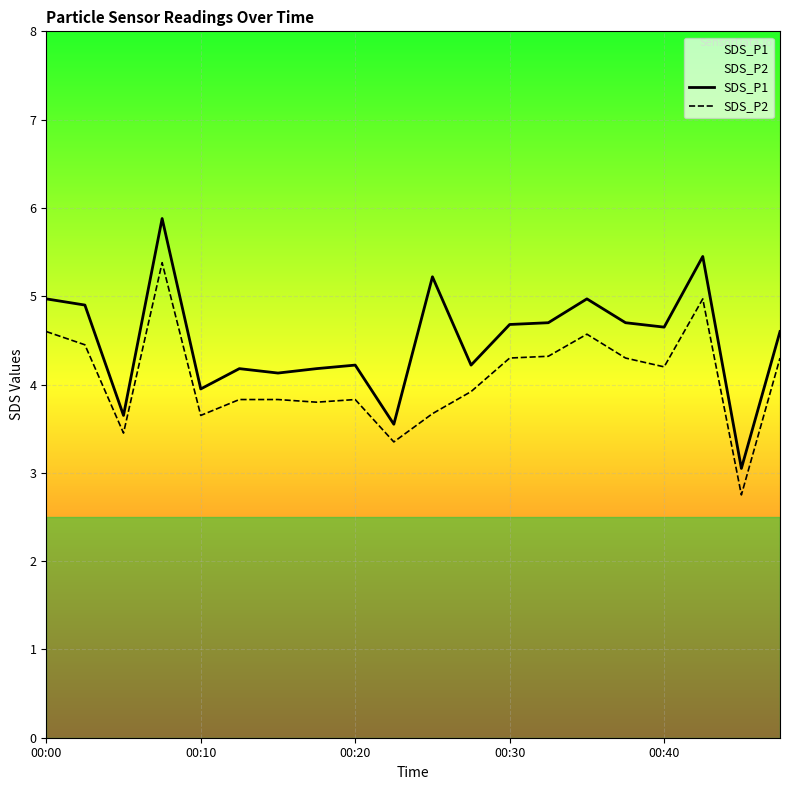

Is the value of SDS_P1 at 00:10 greater than the value of SDS_P2 at 00:10?

Yes